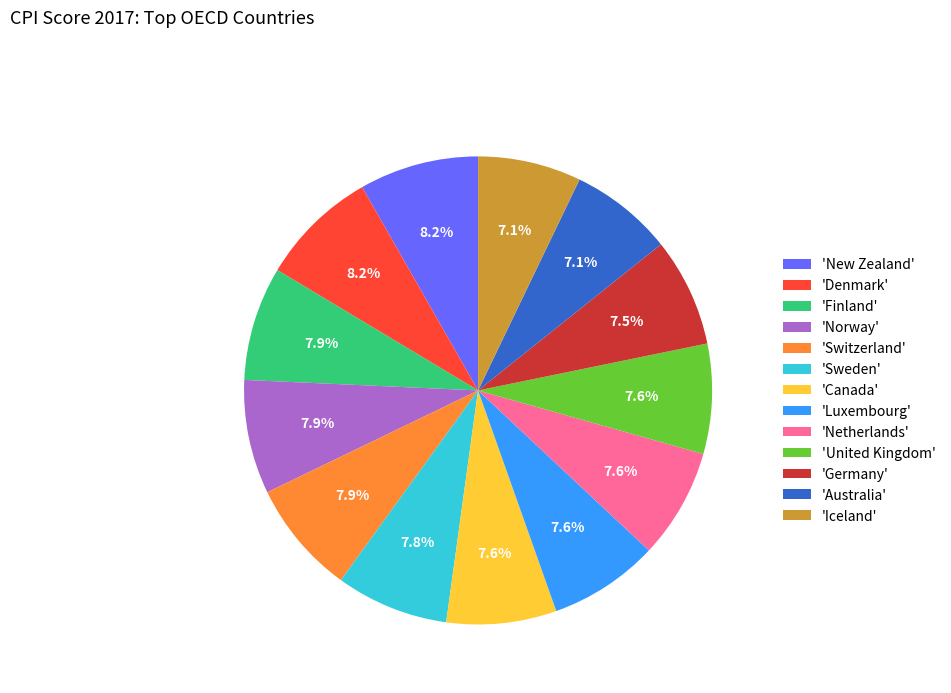

How many segments does this pie chart have?

13